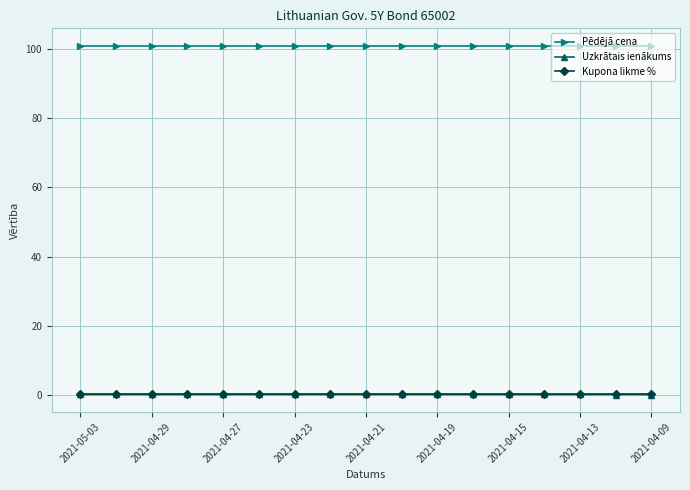

What is the maximum value shown in the chart?

100.8